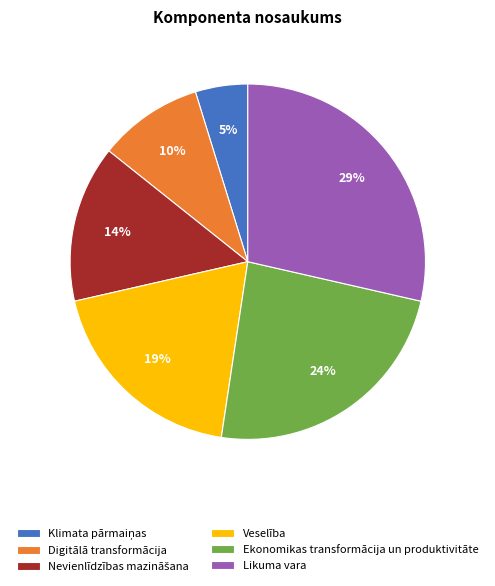

Between Ekonomikas transformācija un produktivitāte and Digitālā transformācija, which is larger?

Ekonomikas transformācija un produktivitāte